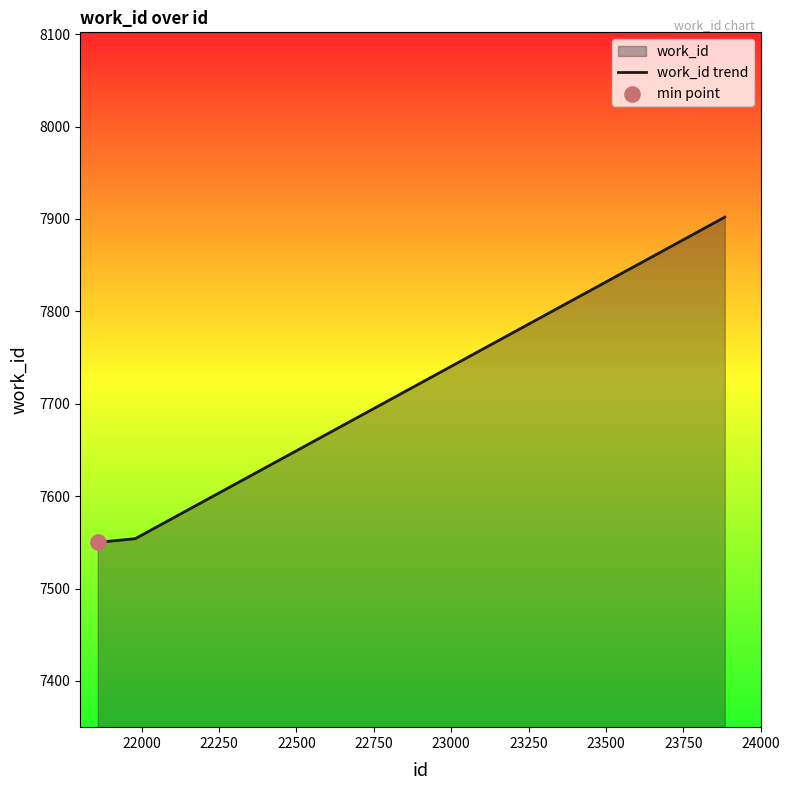

What is the maximum value shown in the chart?

7902